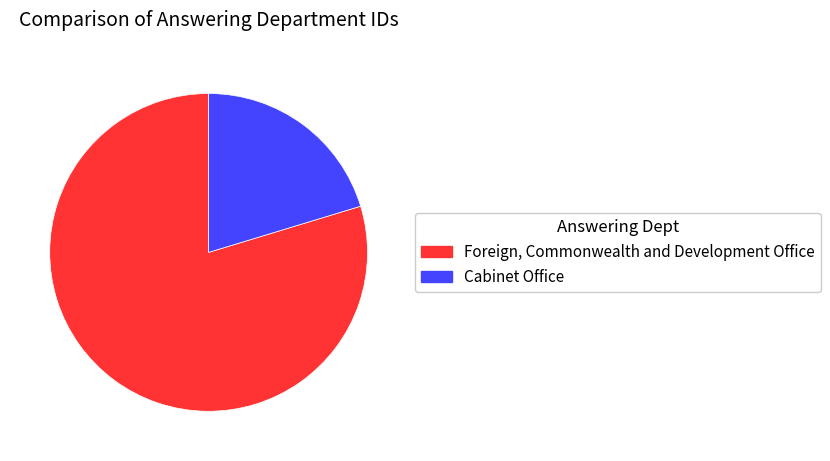

What is the smallest slice in the pie chart?

Cabinet Office